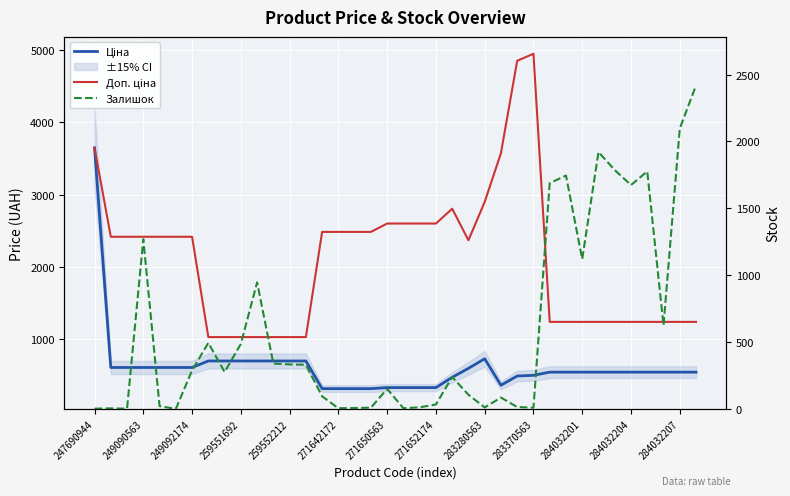

List the labels in order of Залишок value, largest first.

37, 36, 31, 32, 34, 29, 28, 33, 259551692, 30, 284032201, 35, 271652174, 283370563, 284032204, 284032207, 13, 271650563, 283280563, 22, 18, 23, 14, 25, 21, 259552212, 26, 20, 24, 17, 27, 16, 15, 19, 249090563, 247690944, 249092174, 271642172